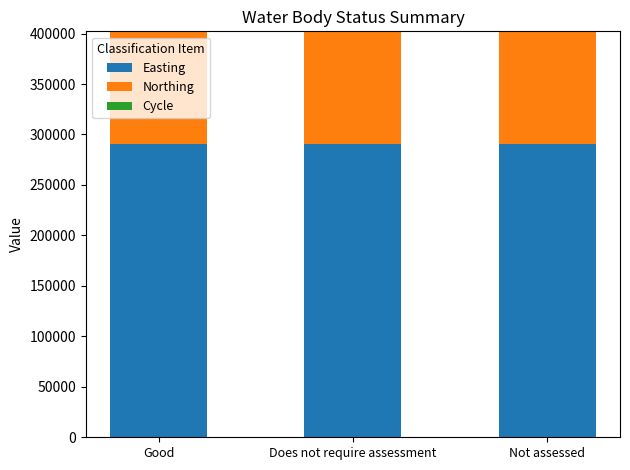

Is it true that Easting equals 290440 at Not assessed?

True